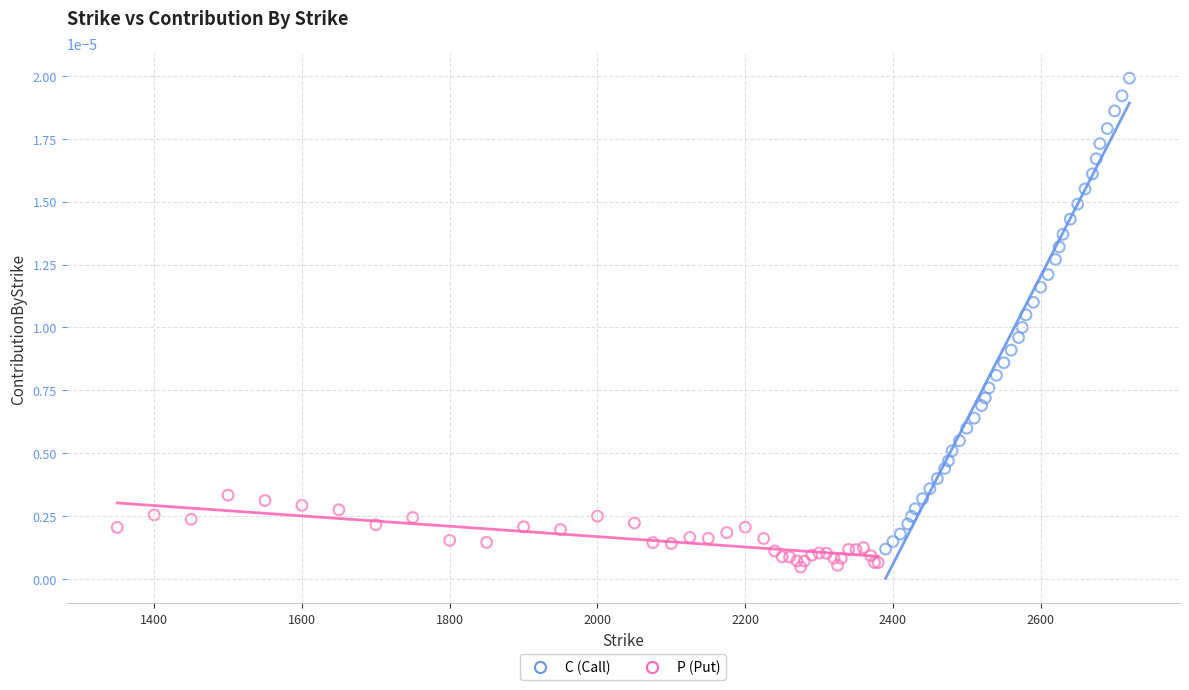

Which series contains the highest Y value?

C (Call)